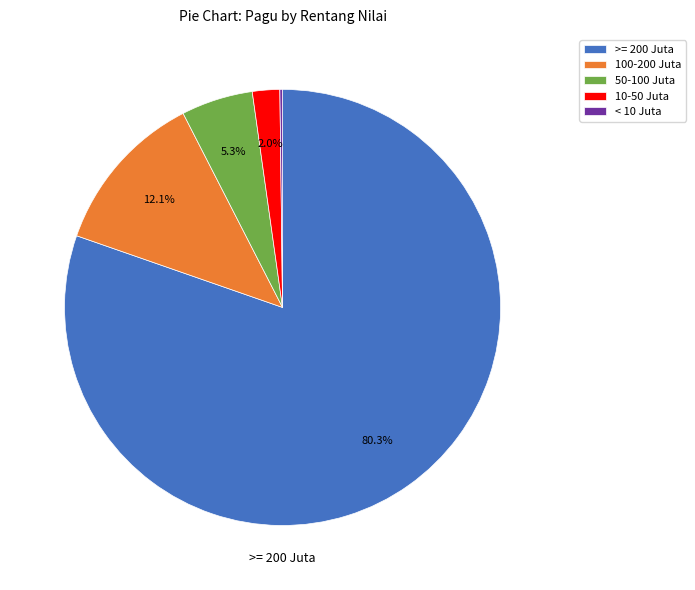

Which slice is the largest?

>= 200 Juta